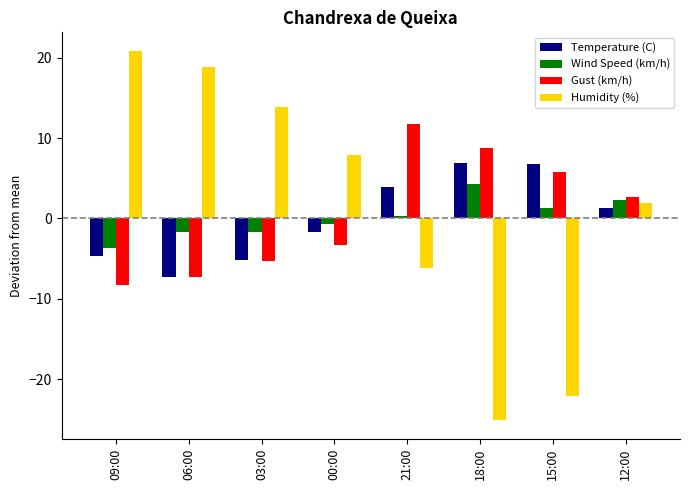

What is the maximum value shown in the chart?

20.9